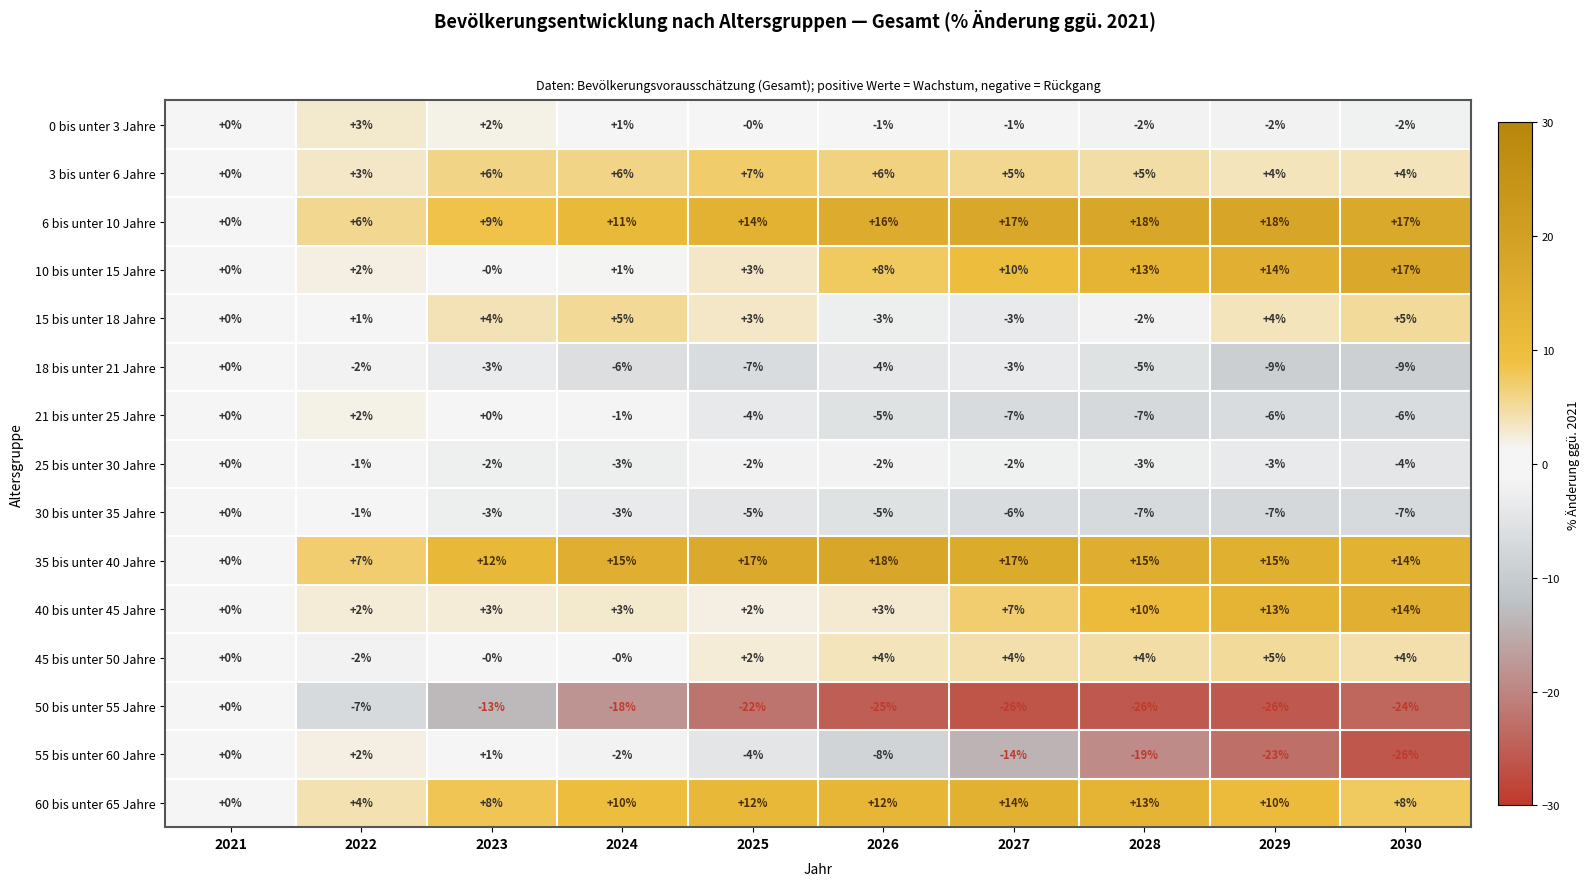

Which series has the largest total across all categories?

35 bis unter 40 Jahre